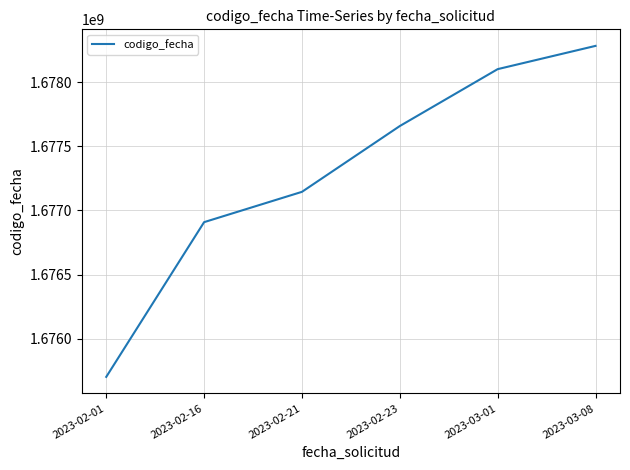

What is the change in value from 2023-02-01 to 2023-03-01?

+2402431